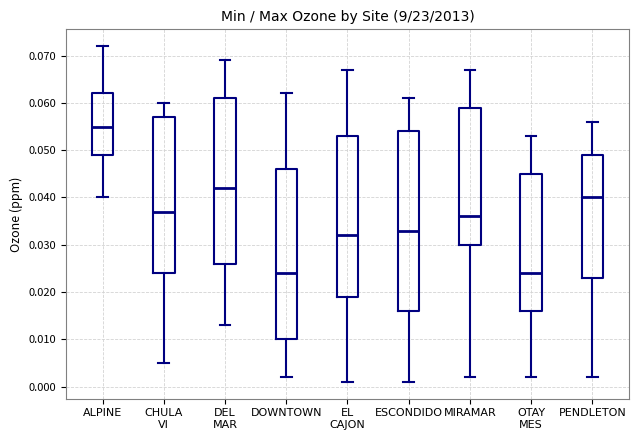

Which box has the highest median line?

ALPINE